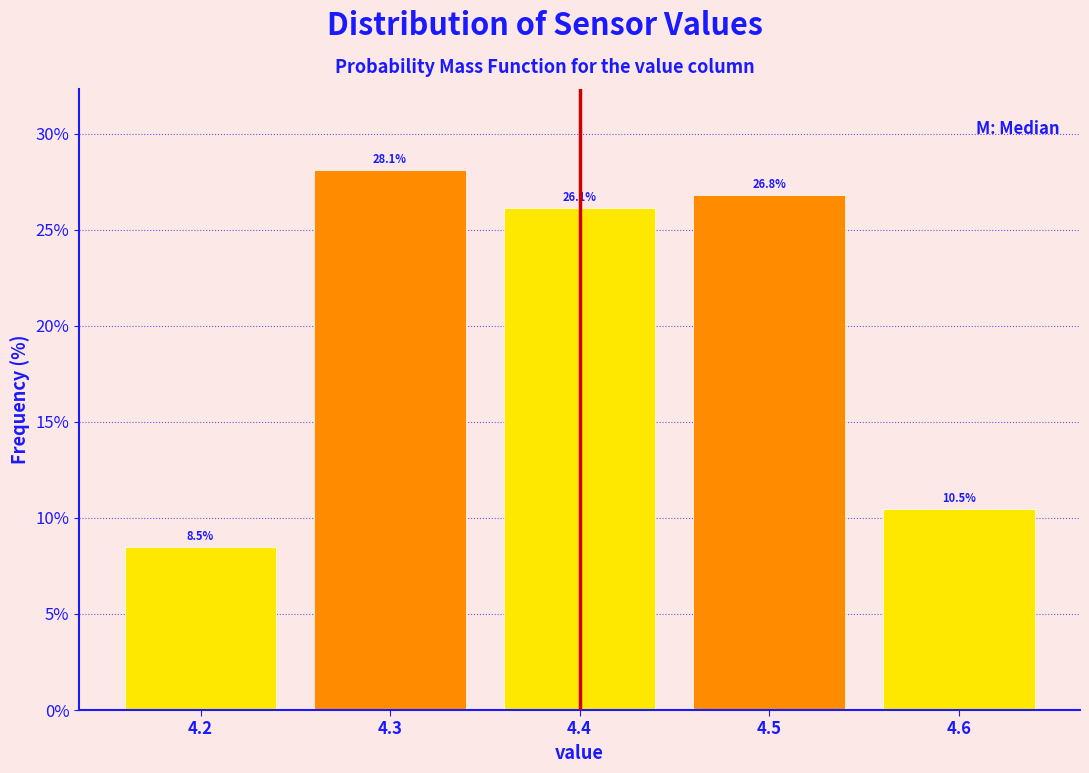

Reading left to right, list every bar in this chart as the range it spans on the x-axis followed by its height.

4.15 to 4.25: 8.5
4.25 to 4.35: 28.1
4.35 to 4.45: 26.1
4.45 to 4.55: 26.8
4.55 to 4.65: 10.5